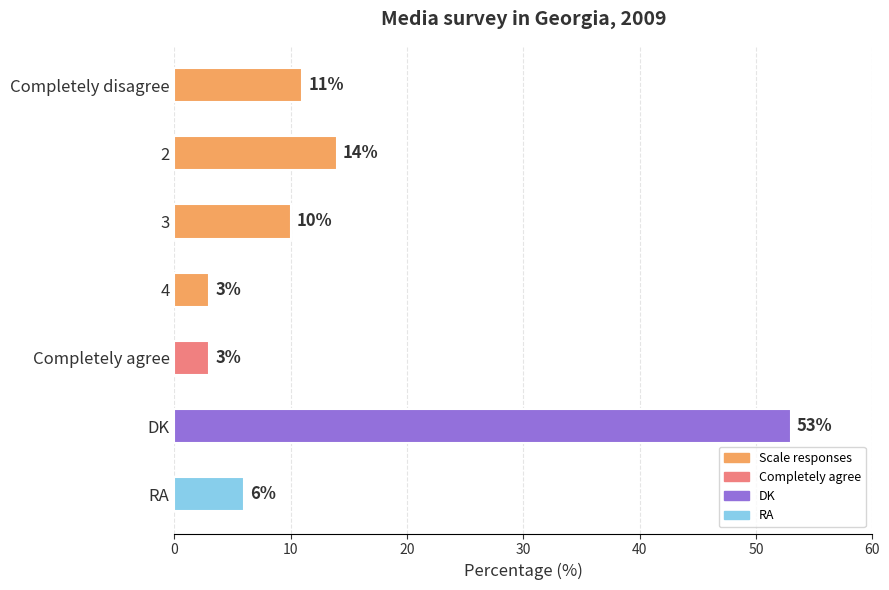

Between RA and DK, which is larger?

DK